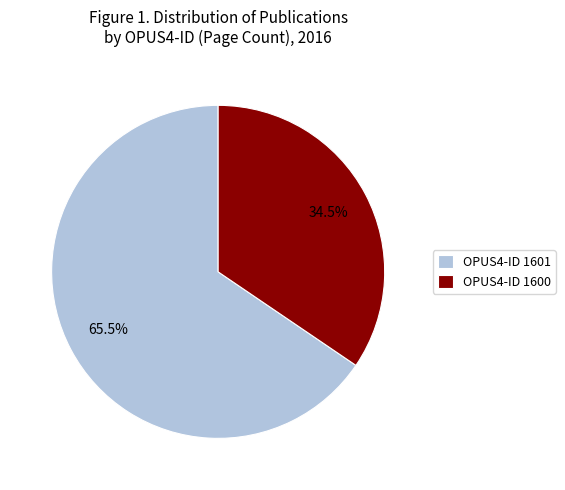

How much of the chart is everything except OPUS4-ID 1600?

65.5%